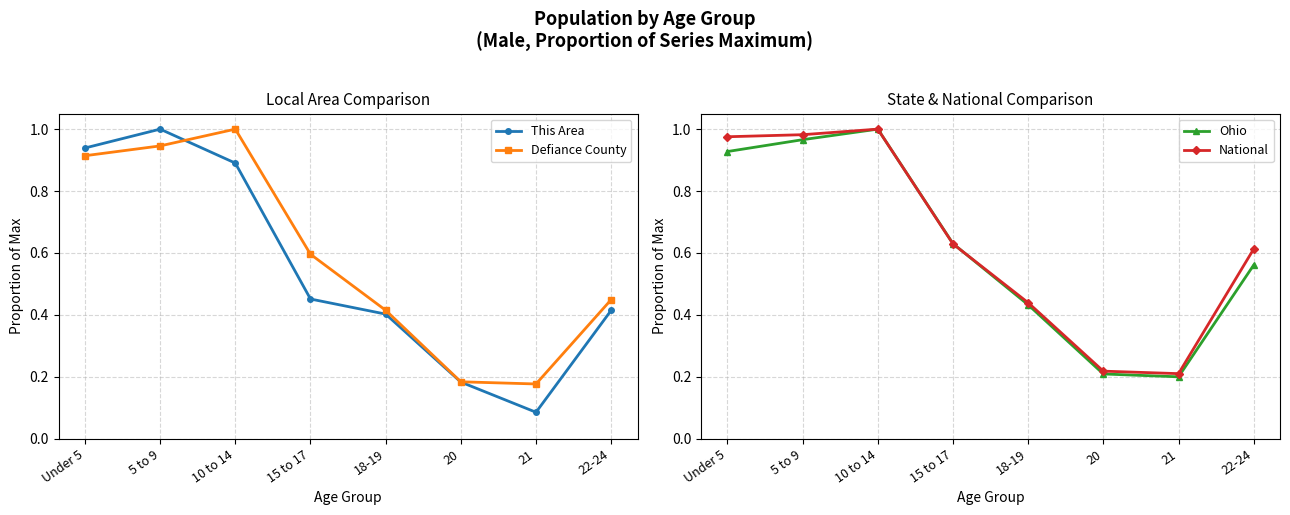

Count the number of categories in the chart.

8